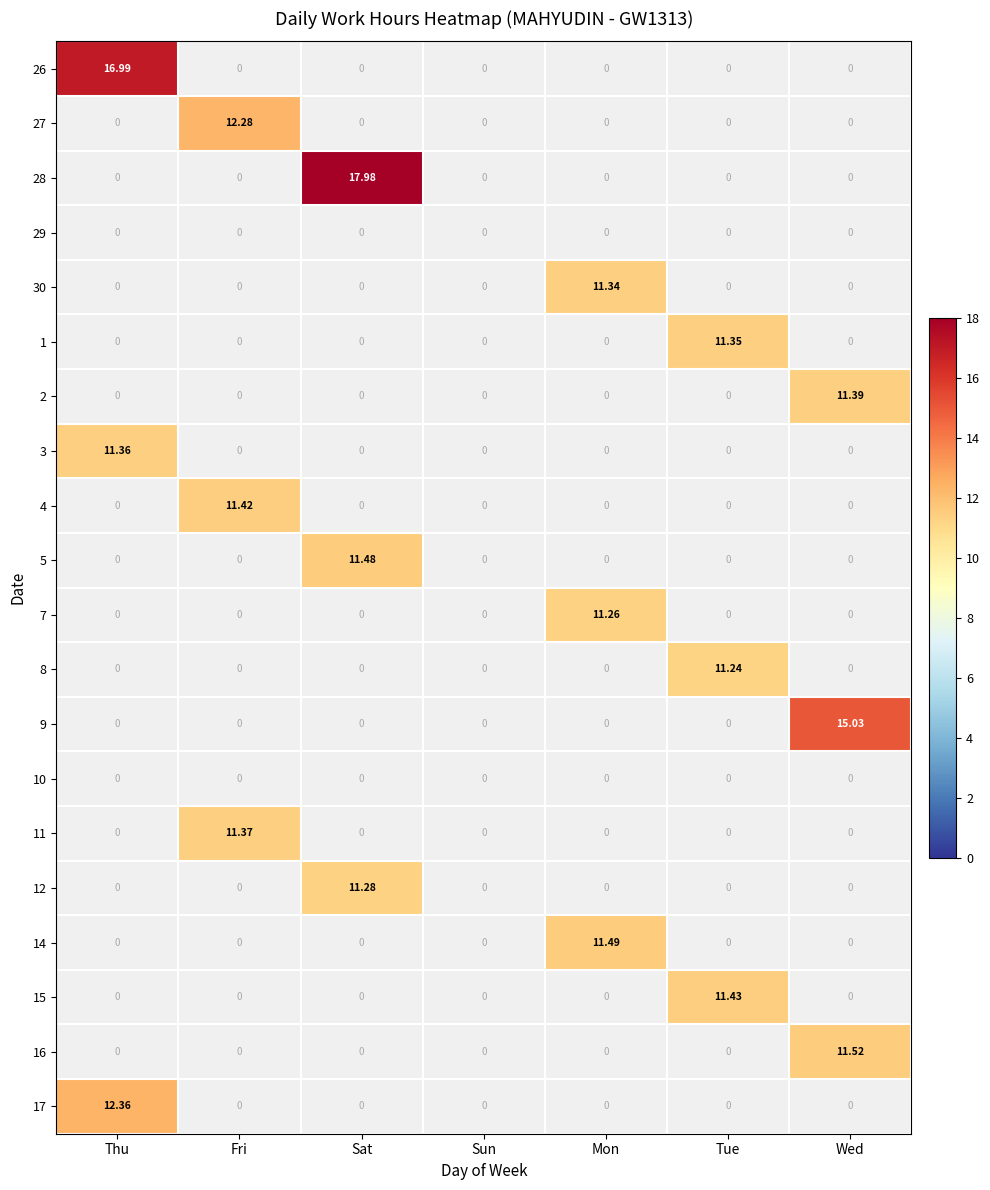

Is the value of 12 at Tue greater than the value of 7 at Sat?

No